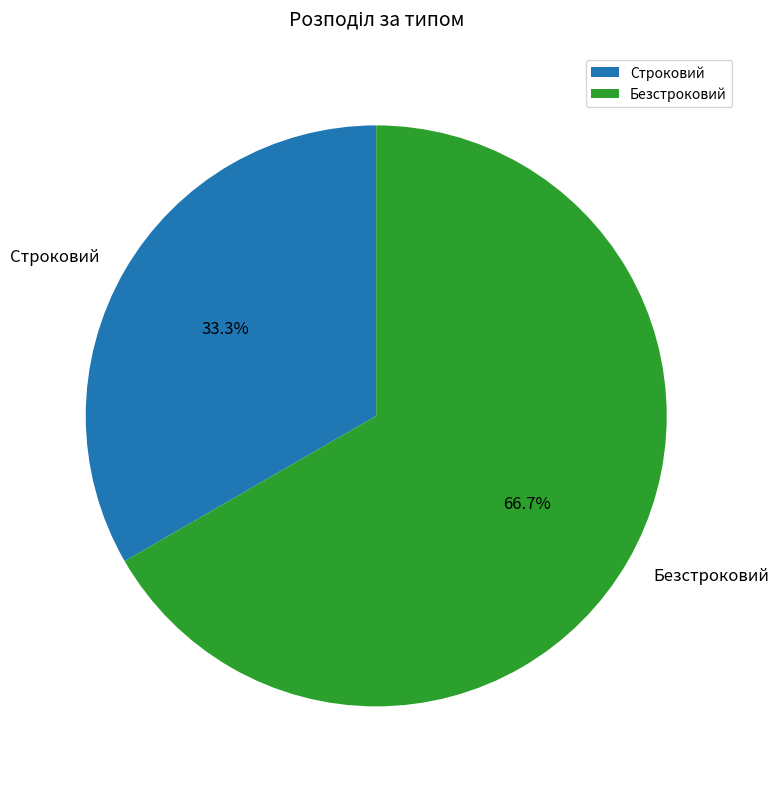

To the nearest percent, what is the difference between the largest and smallest slice percentages?

33%